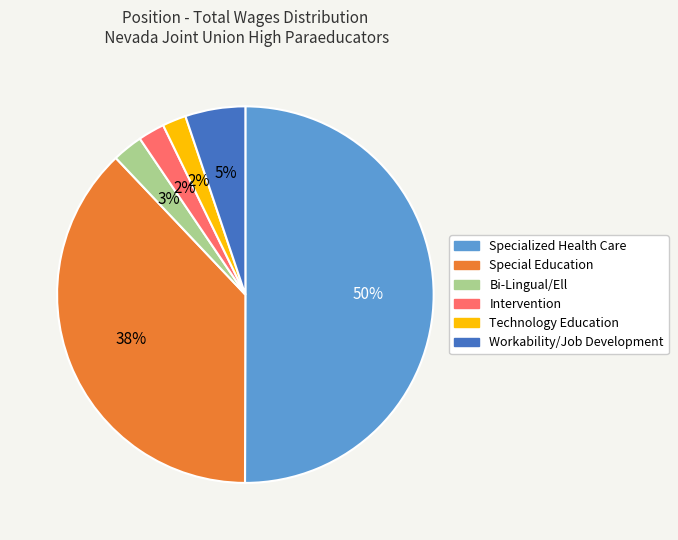

Which slice is the largest?

Specialized Health Care